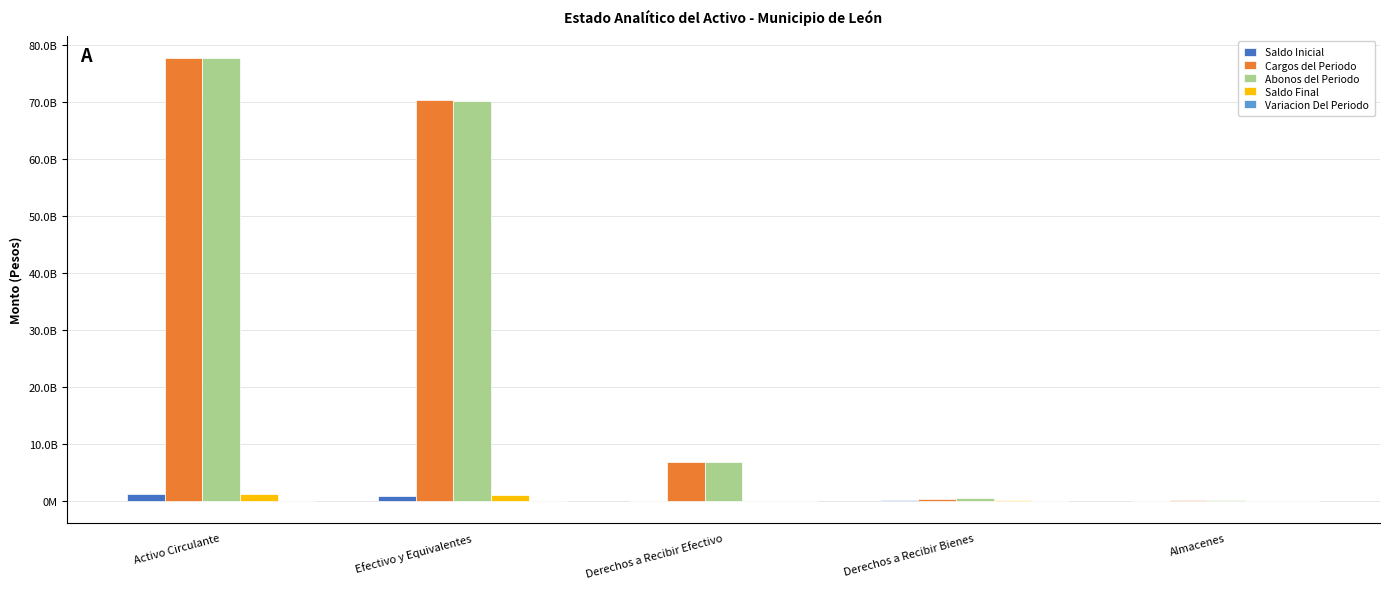

Are the bars grouped side by side (vs. stacked)?

Yes